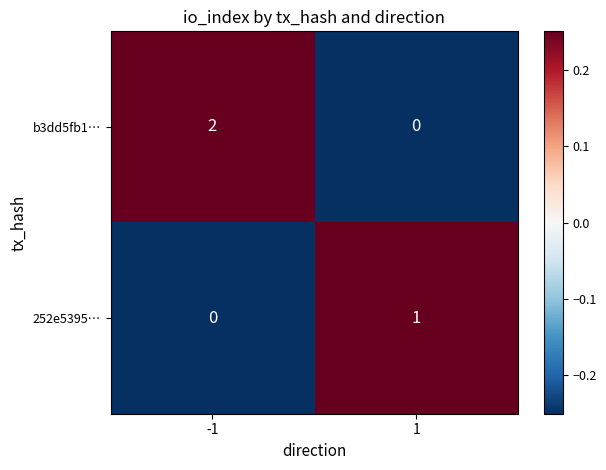

Reading left to right, what are all the values shown in this chart?

b3dd5fb1…: -1=2	1=0
252e5395…: -1=0	1=1